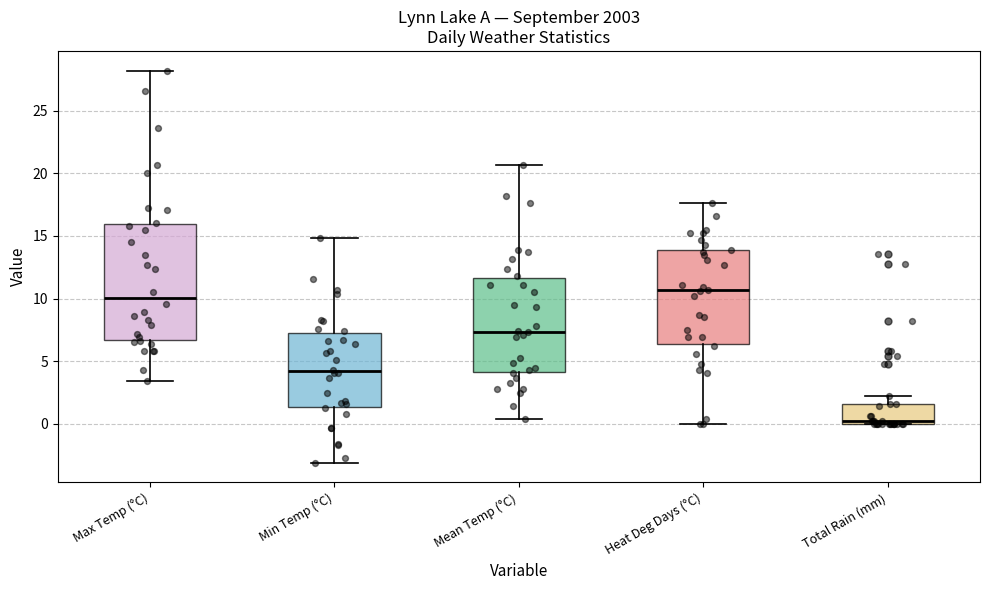

Which box is the tallest, from its lower edge to its upper edge?

Max Temp (°C)